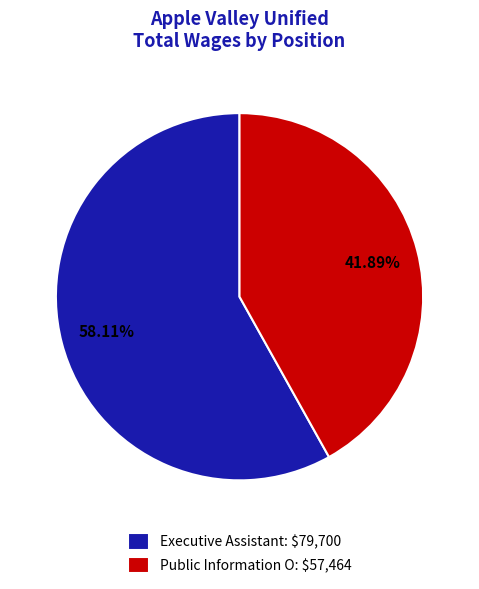

How many segments does this pie chart have?

2